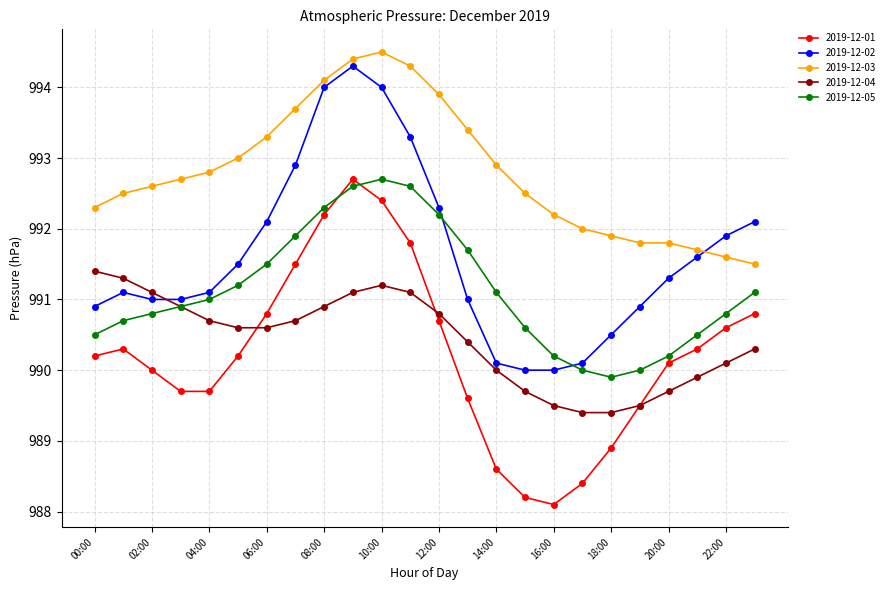

What is the value of the 2019-12-04 point at the 10th from the left?

991.1